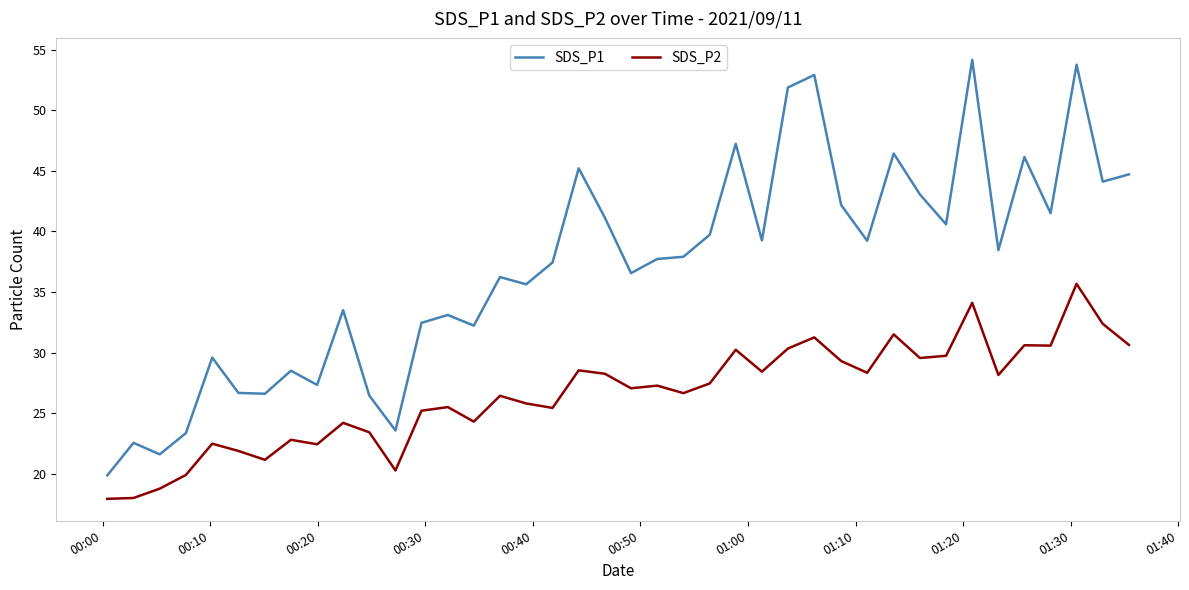

List the series in order of their peak value, lowest first.

SDS_P2, SDS_P1